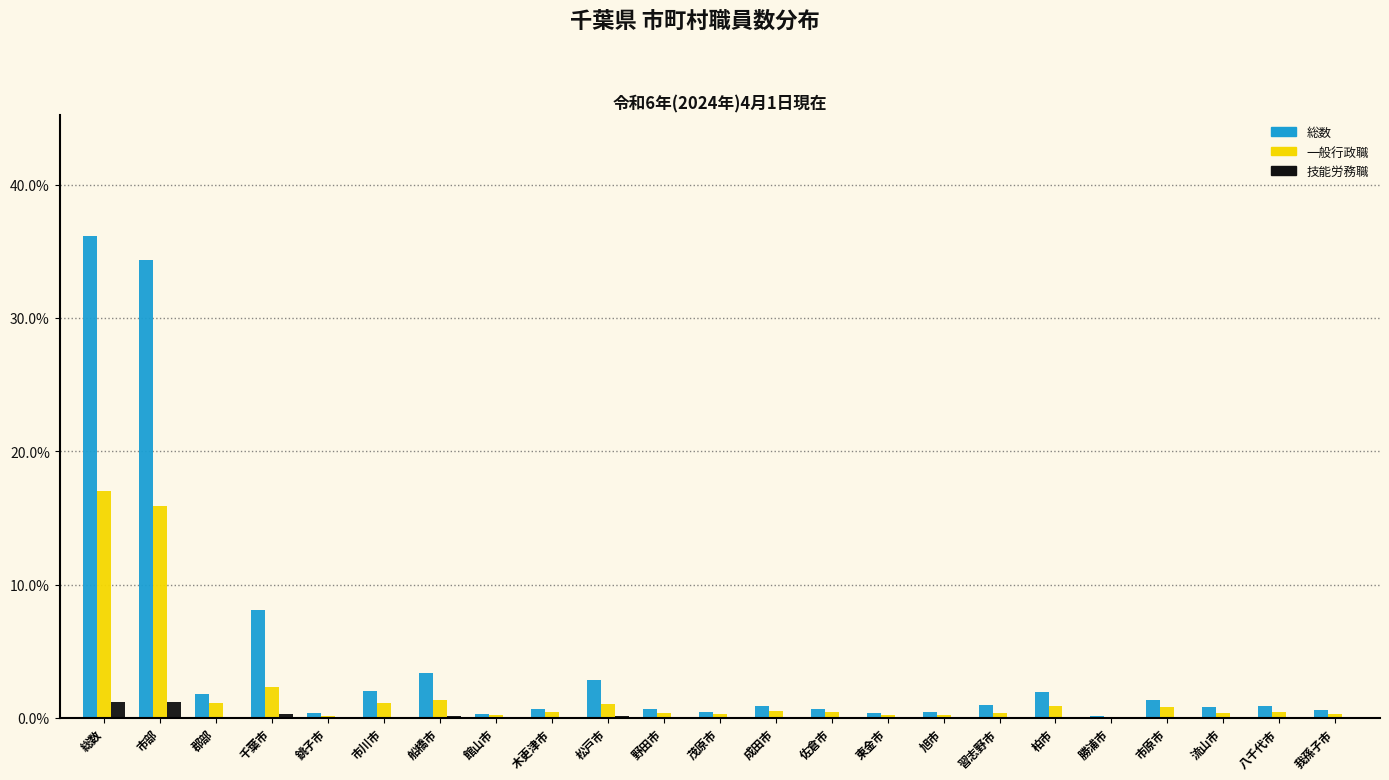

What is the sum of all 技能労務職 values?

3.4